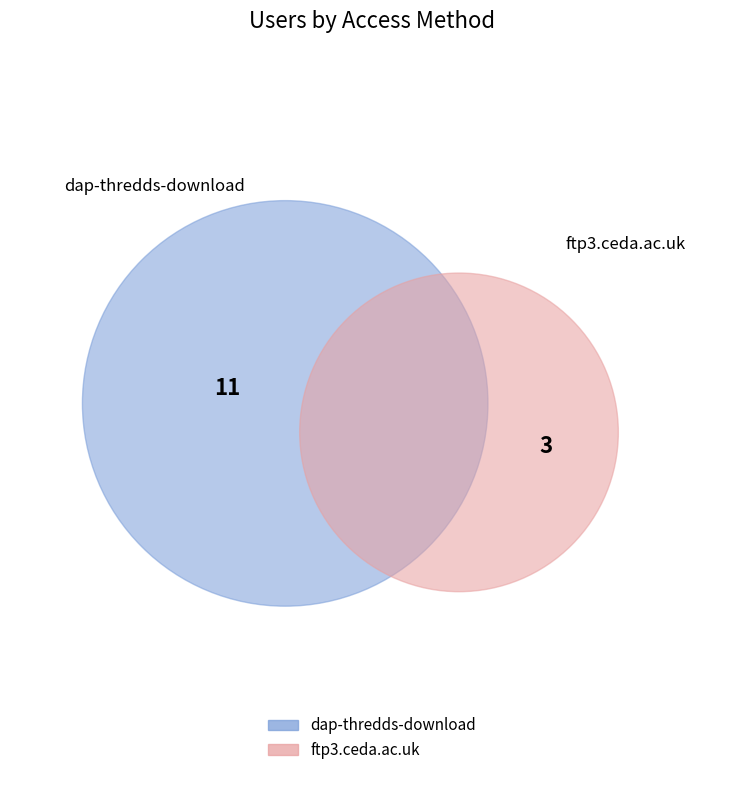

What is the smallest slice in the pie chart?

ftp3.ceda.ac.uk